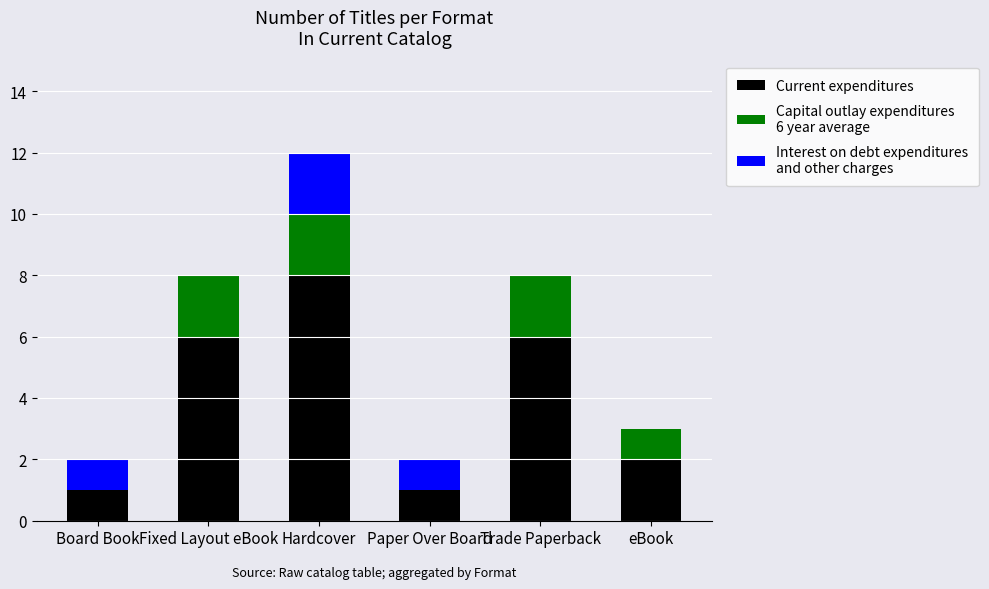

What is the total value across all series at eBook?

3